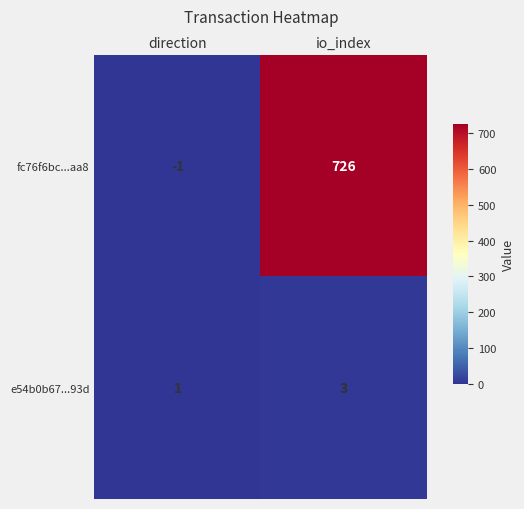

The e54b0b67...93d series shows 1 at direction. True or false?

True